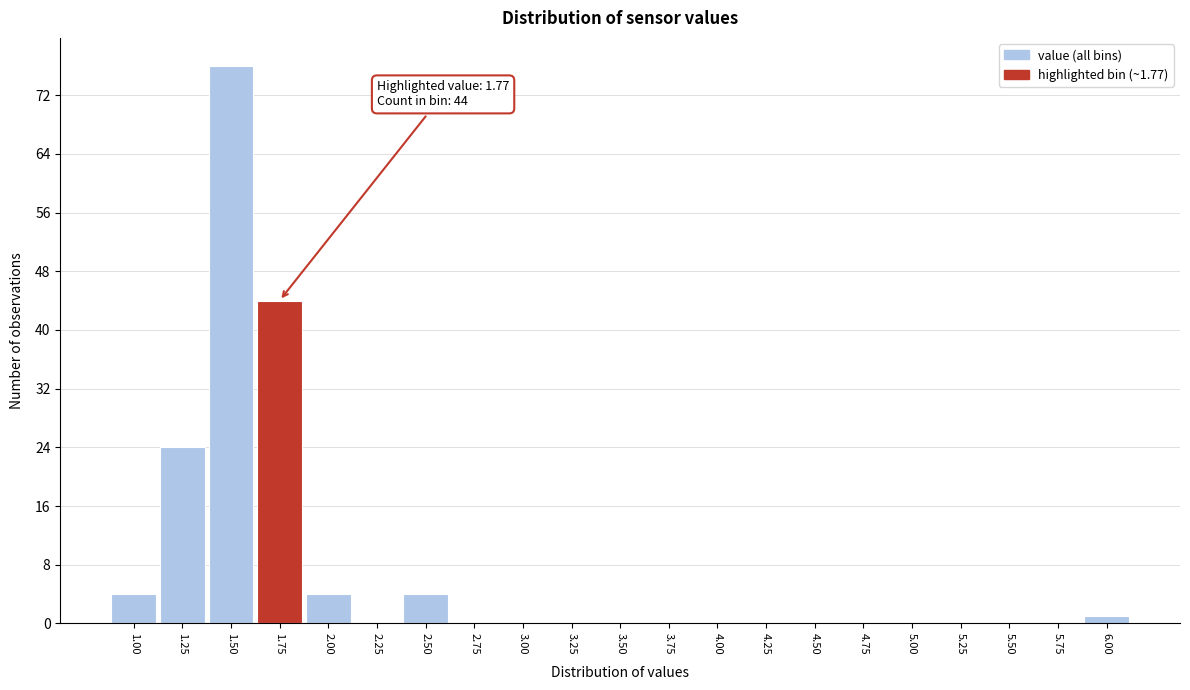

Reading right to left, transcribe all the data shown in this chart.

6.00=1	5.75=0	5.50=0	5.25=0	5.00=0	4.75=0	4.50=0	4.25=0	4.00=0	3.75=0	3.50=0	3.25=0	3.00=0	2.75=0	2.50=4	2.25=0	2.00=4	1.75=44	1.50=76	1.25=24	1.00=4